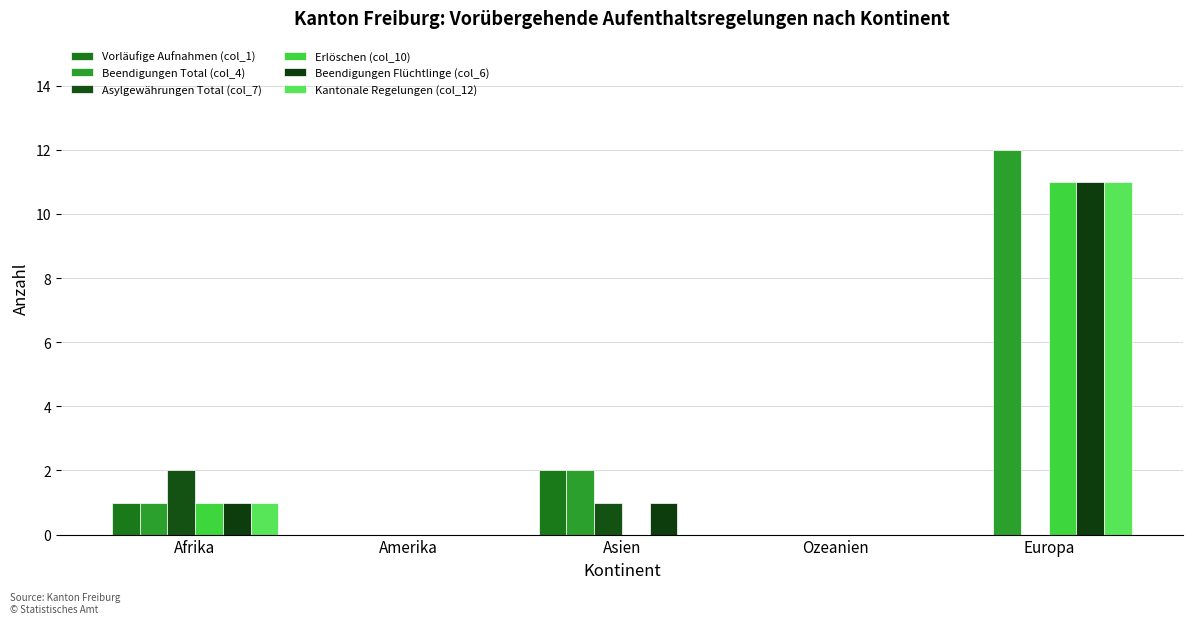

What is the sum of all Asylgewährungen Total (col_7) values?

3